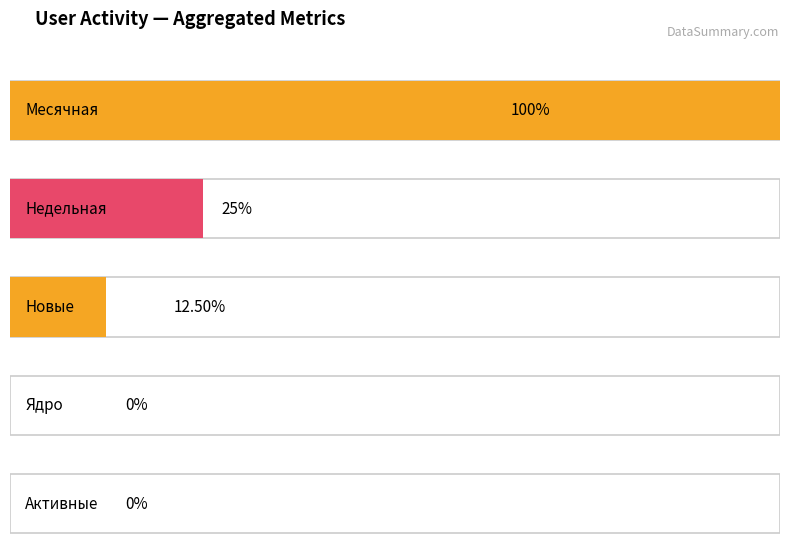

The Месячная series shows 0 at 2024-01-27. True or false?

False